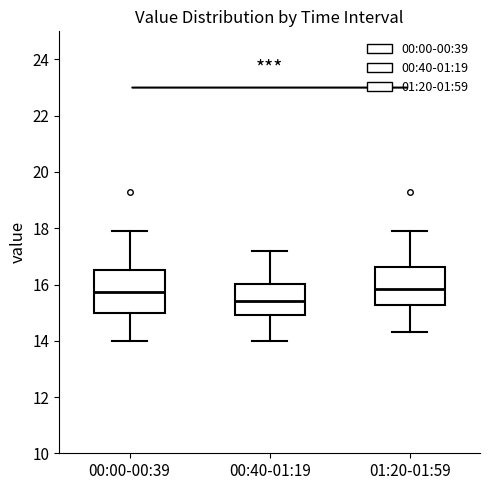

Reading left to right, read every box against the y-axis: the position of its median line, the range the box covers, and the ends of its whiskers. The values are not printed on the chart, so give them approximately, as read against the axis.

00:00-00:39: median 15.8, box 15.0 to 16.6, whiskers 14.0 to 18.0
00:40-01:19: median 15.4, box 15.0 to 16.0, whiskers 14.0 to 17.2
01:20-01:59: median 15.8, box 15.2 to 16.6, whiskers 14.4 to 18.0